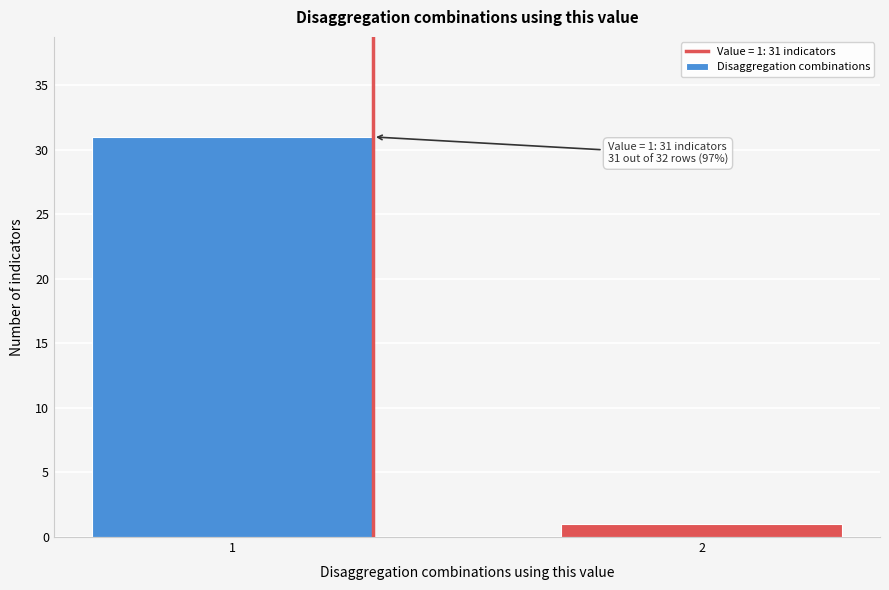

Reading left to right, what are all the values shown in this chart?

1=31	2=1